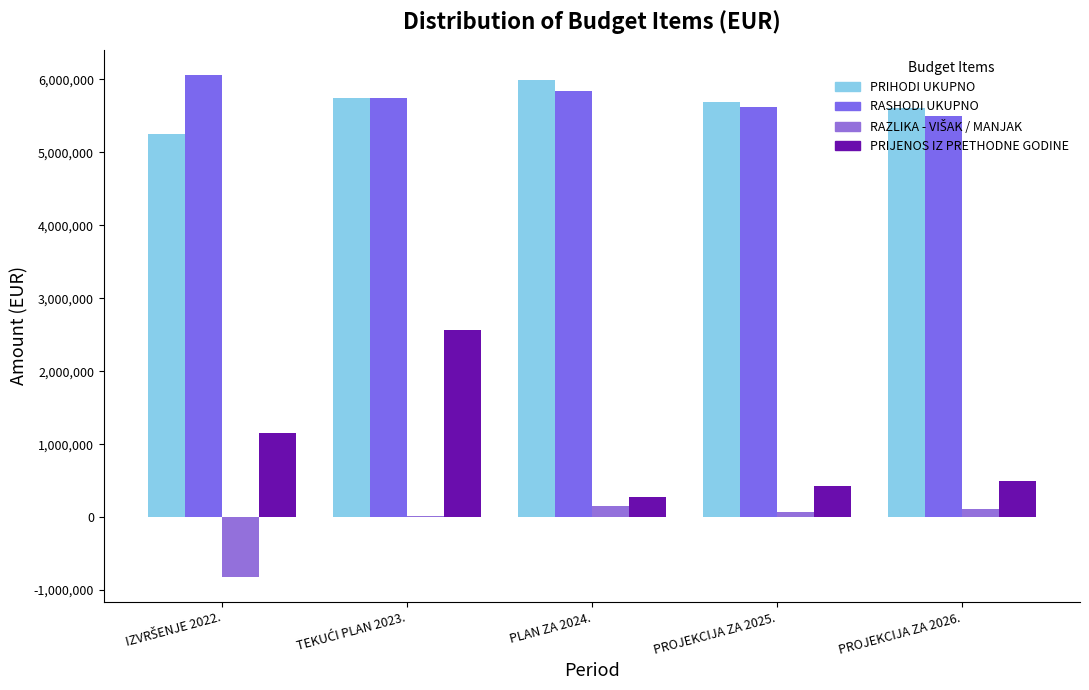

Does the chart contain stacked bars?

No